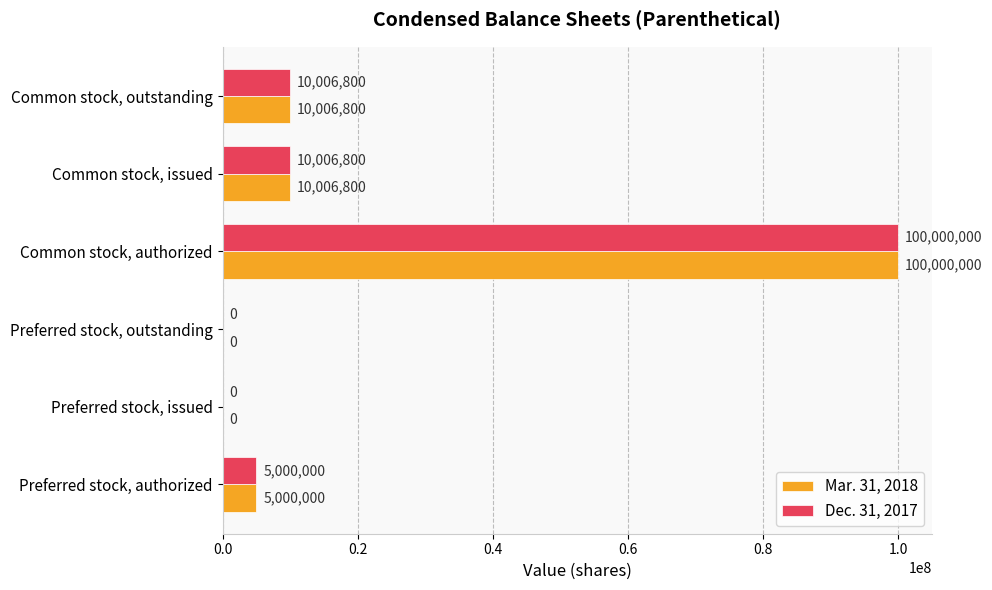

What is the average value of the Dec. 31, 2017 series?

20835600